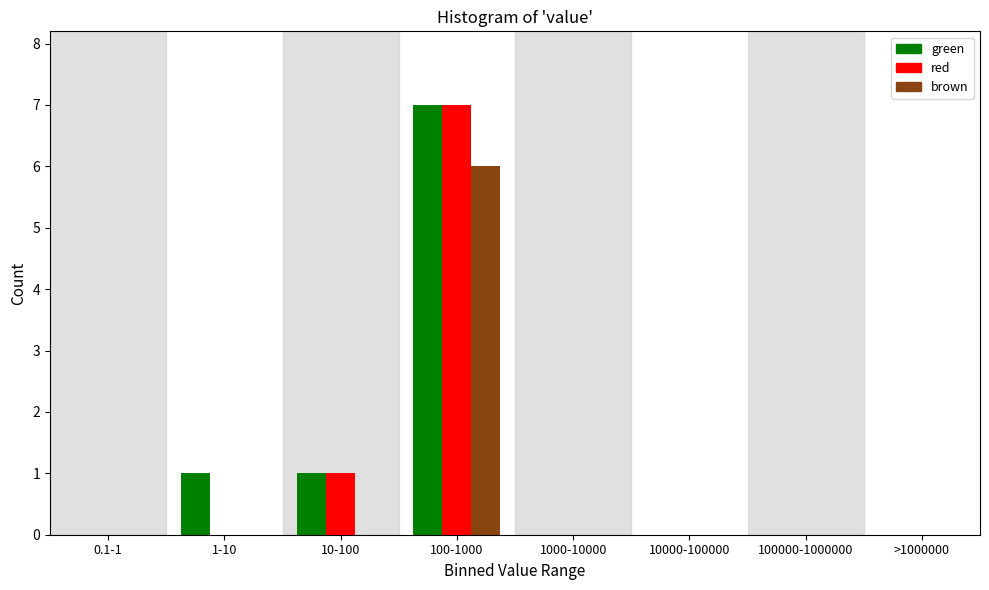

Reading left to right, extract all data points from this chart.

green: 0.1-1=0	1-10=1	10-100=1	100-1000=7	1000-10000=0	10000-100000=0	100000-1000000=0	>1000000=0
red: 0.1-1=0	1-10=0	10-100=1	100-1000=7	1000-10000=0	10000-100000=0	100000-1000000=0	>1000000=0
brown: 0.1-1=0	1-10=0	10-100=0	100-1000=6	1000-10000=0	10000-100000=0	100000-1000000=0	>1000000=0